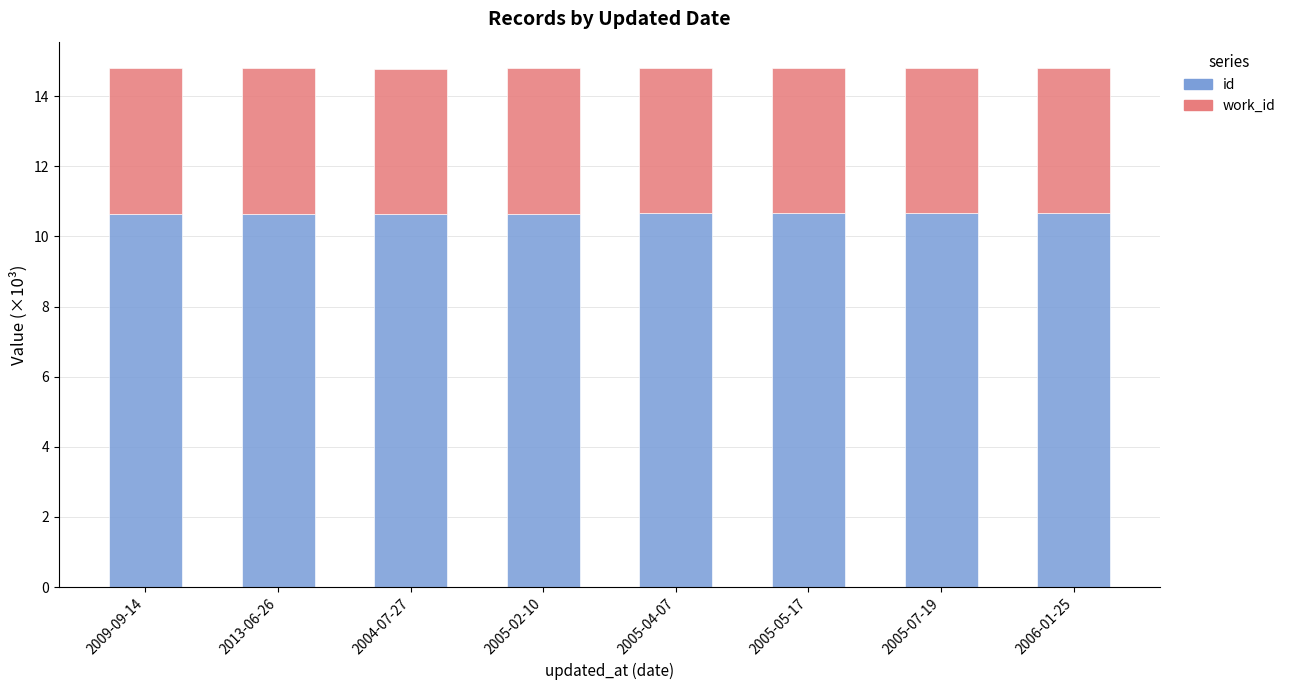

What is the sum of all id values?

85.3